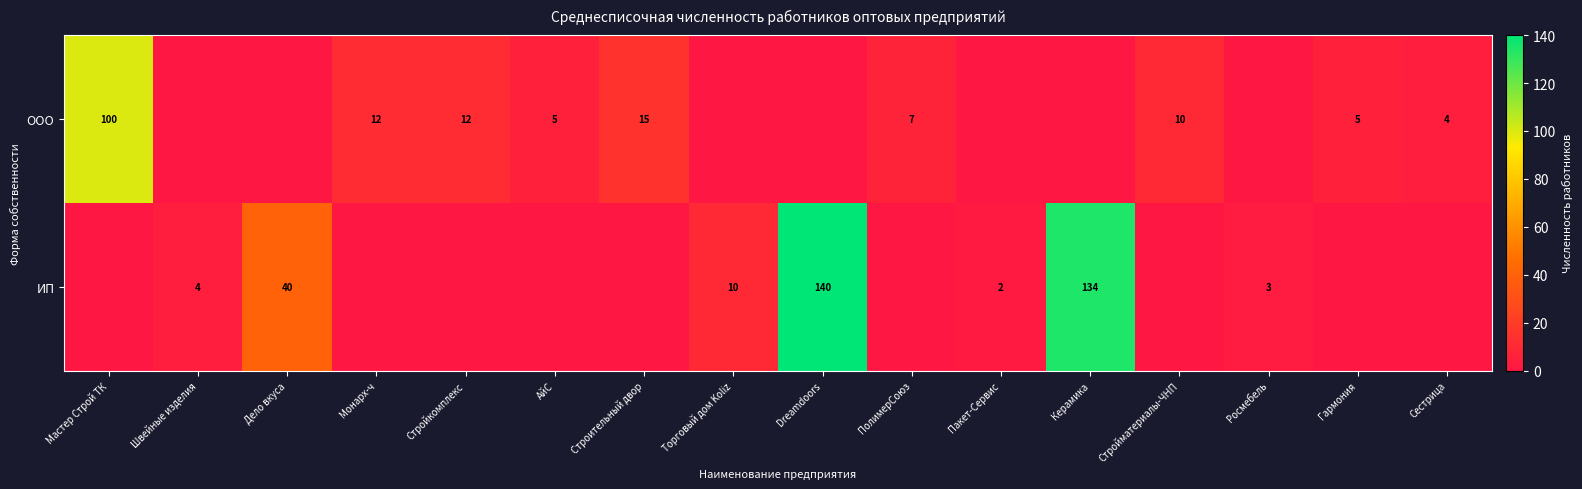

The ИП series shows 10 at Торговый дом Koliz. True or false?

True